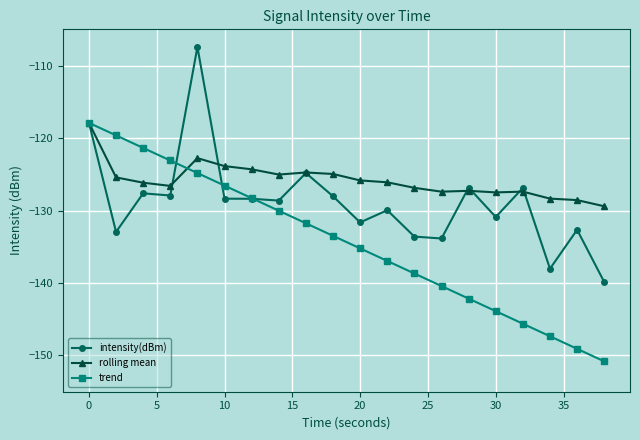

Which series has the largest total across all categories?

rolling mean